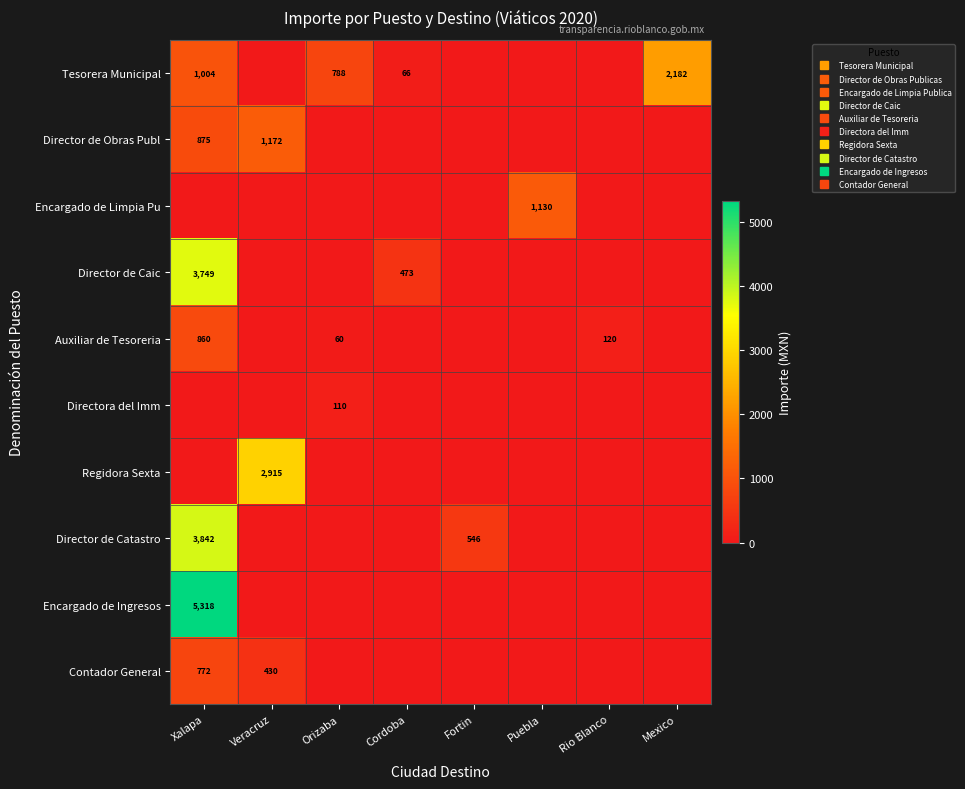

At Mexico, list the series in order from smallest to largest.

Director de Obras Publ, Encargado de Limpia Pu, Director de Caic, Auxiliar de Tesoreria, Directora del Imm, Regidora Sexta, Director de Catastro, Encargado de Ingresos, Contador General, Tesorera Municipal